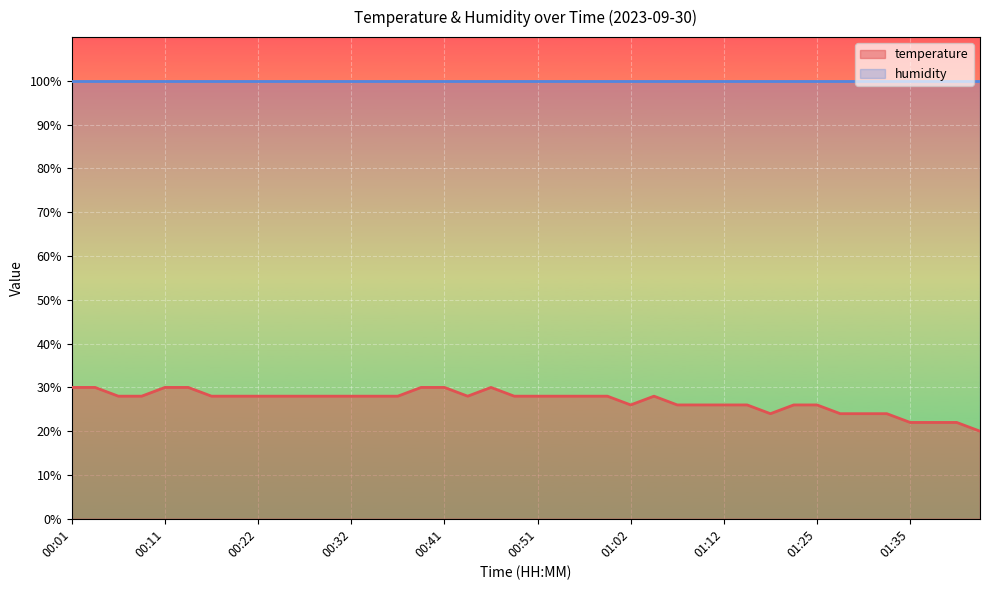

What is the sum of the values at 01:14 and 00:59?

54.0